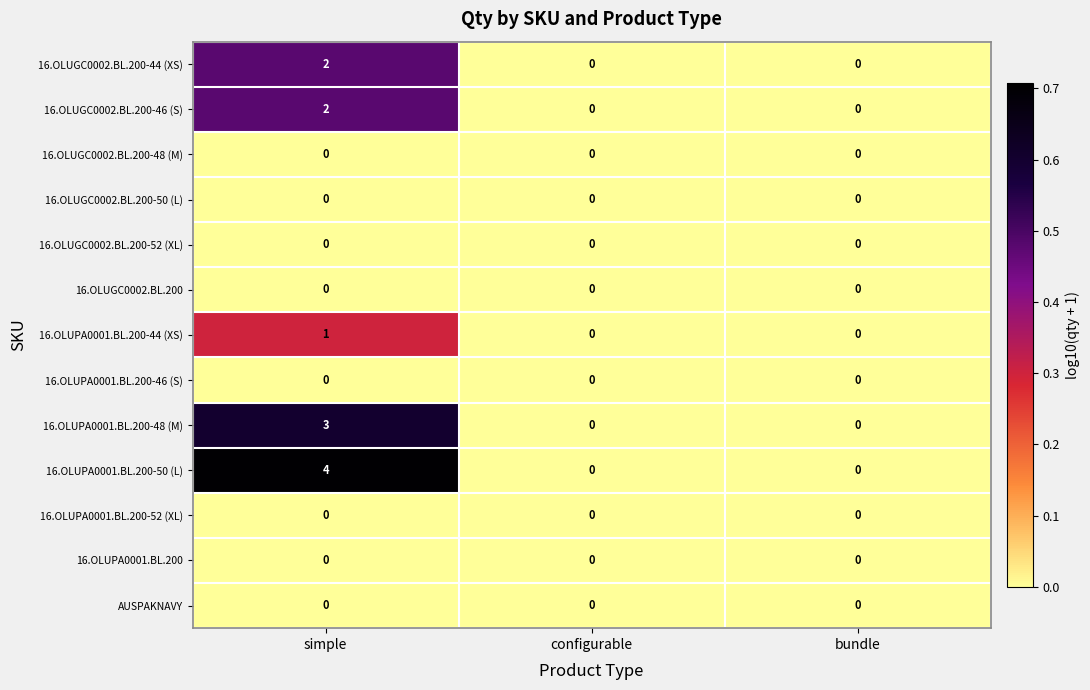

At which category is the sum across all series the highest?

simple